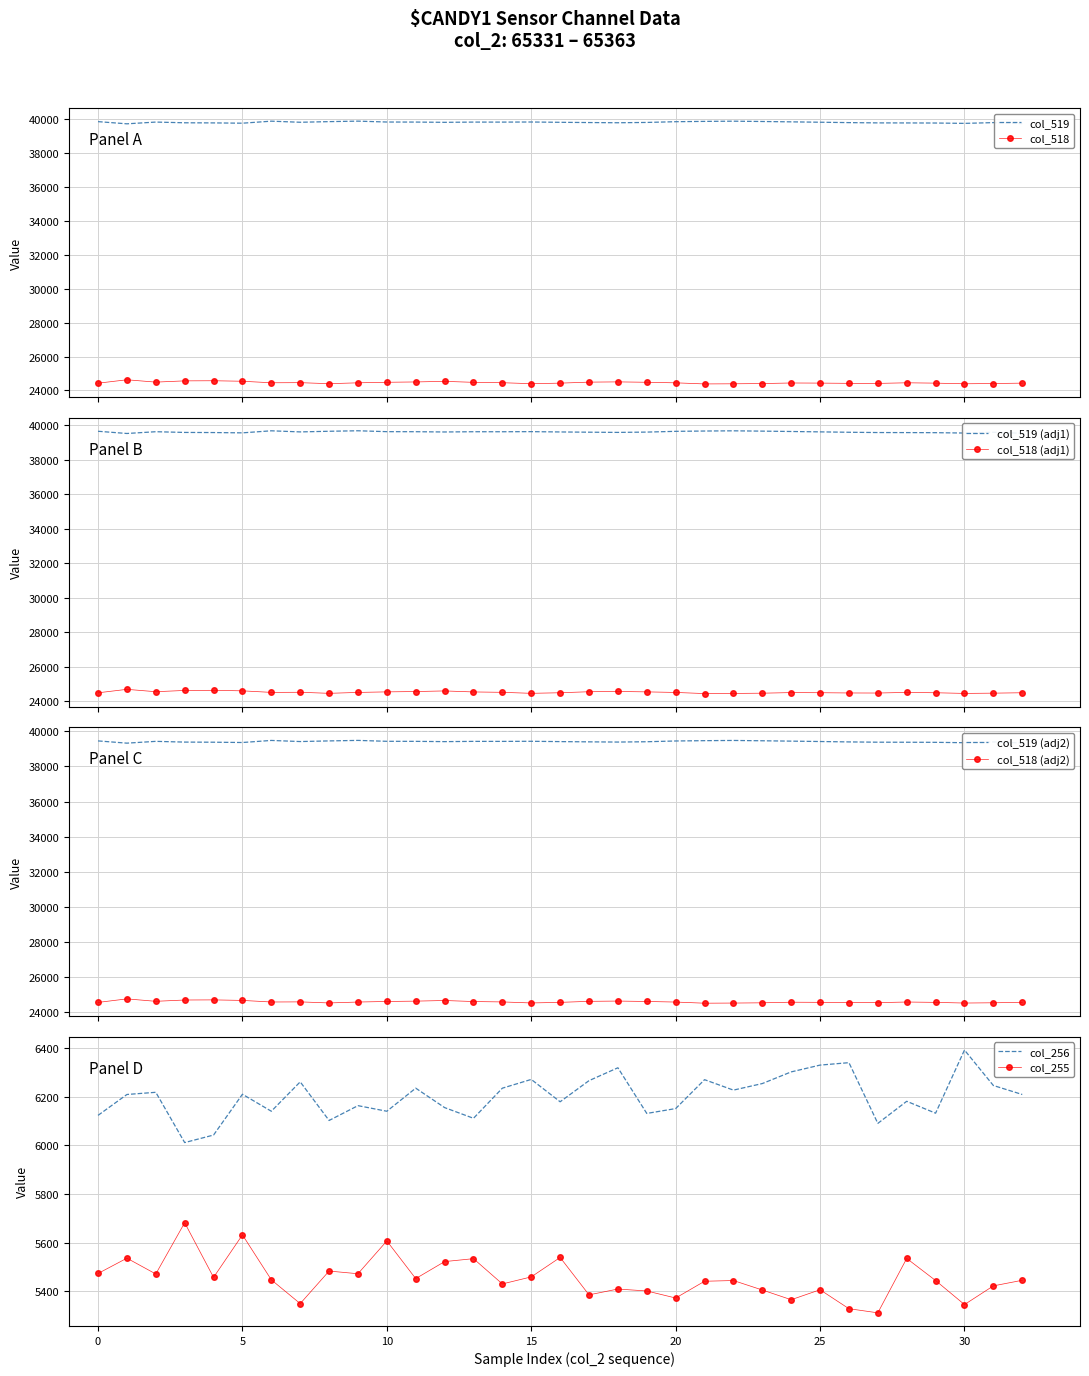

True or false: col_519 and col_518 cross at least once.

False